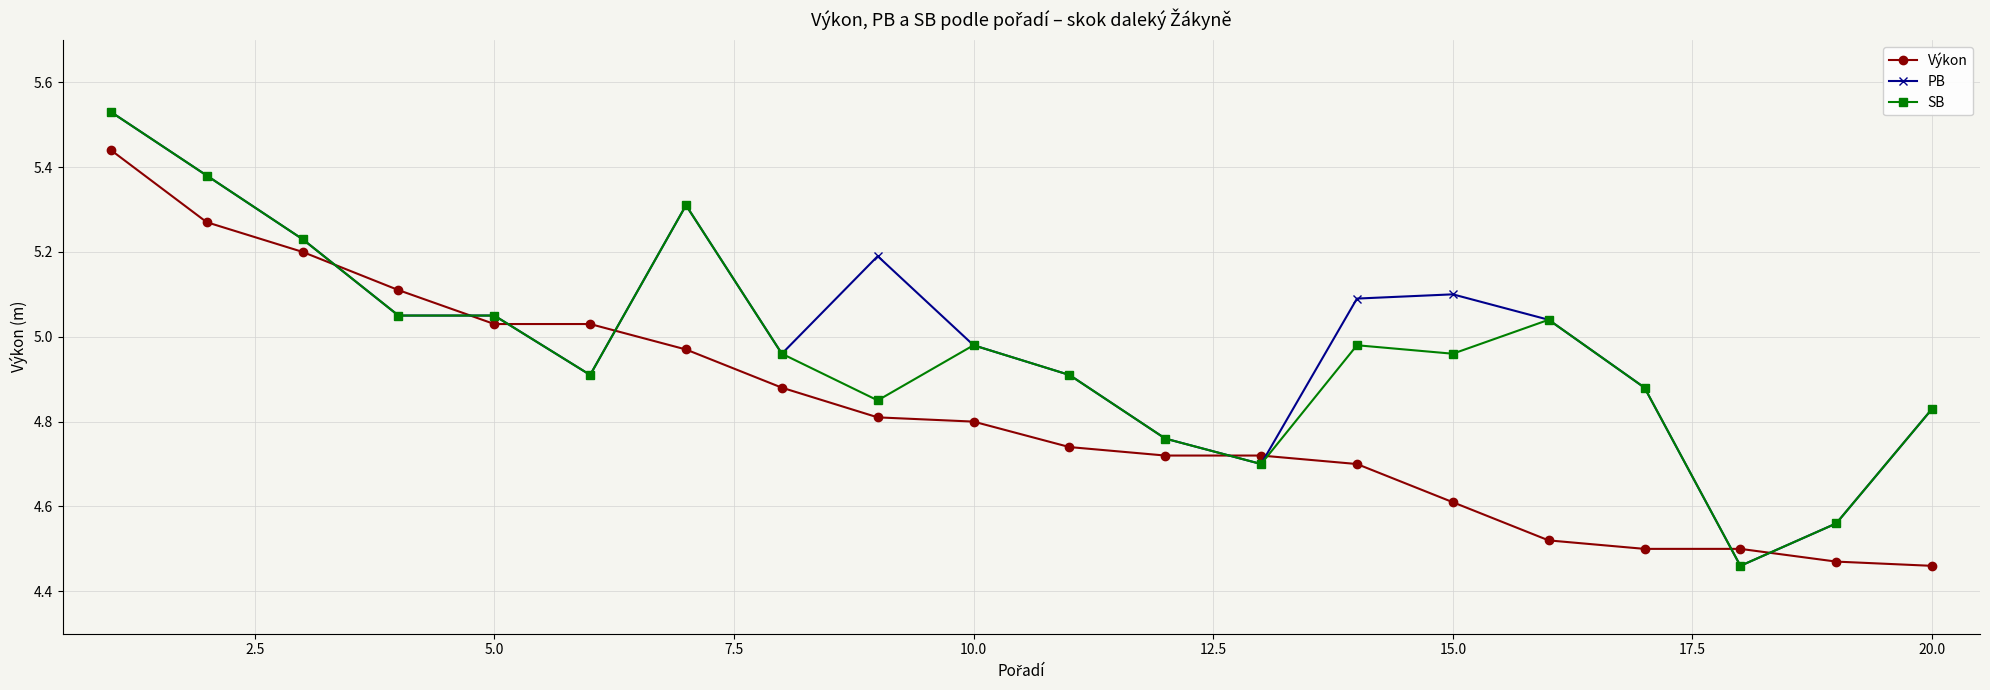

How many intersections are there between Výkon and SB?

8